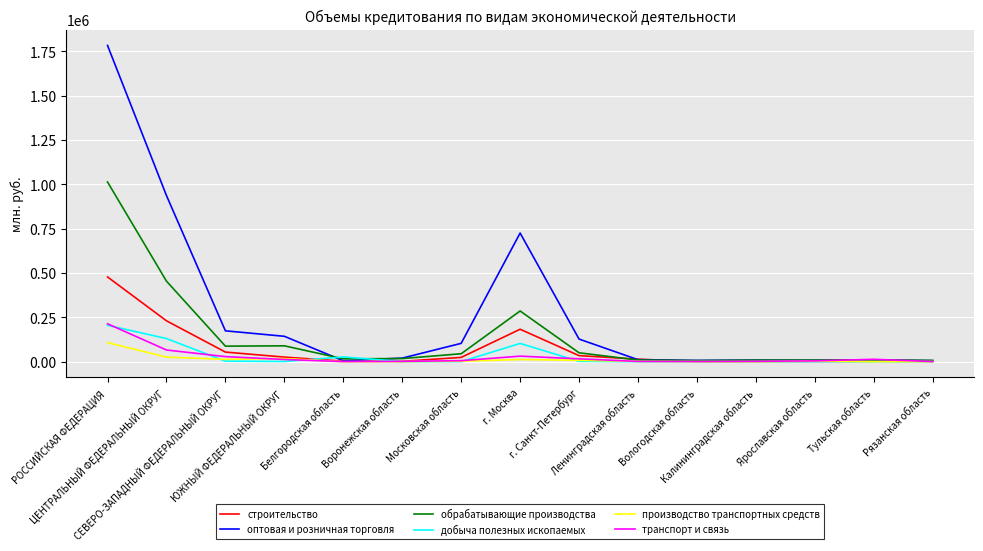

Between ЮЖНЫЙ ФЕДЕРАЛЬНЫЙ ОКРУГ and Рязанская область, which series saw the biggest shift?

оптовая и розничная торговля